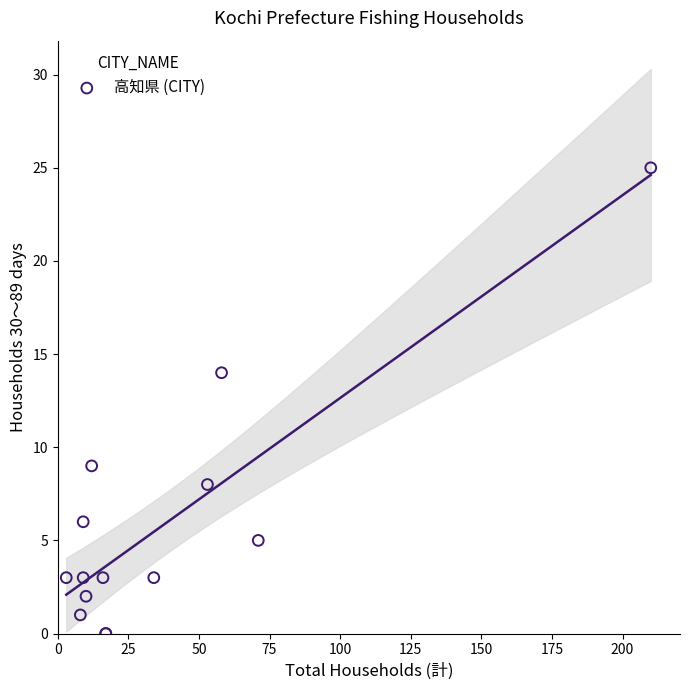

What Y value in the scatter plot is closest to 12?

14